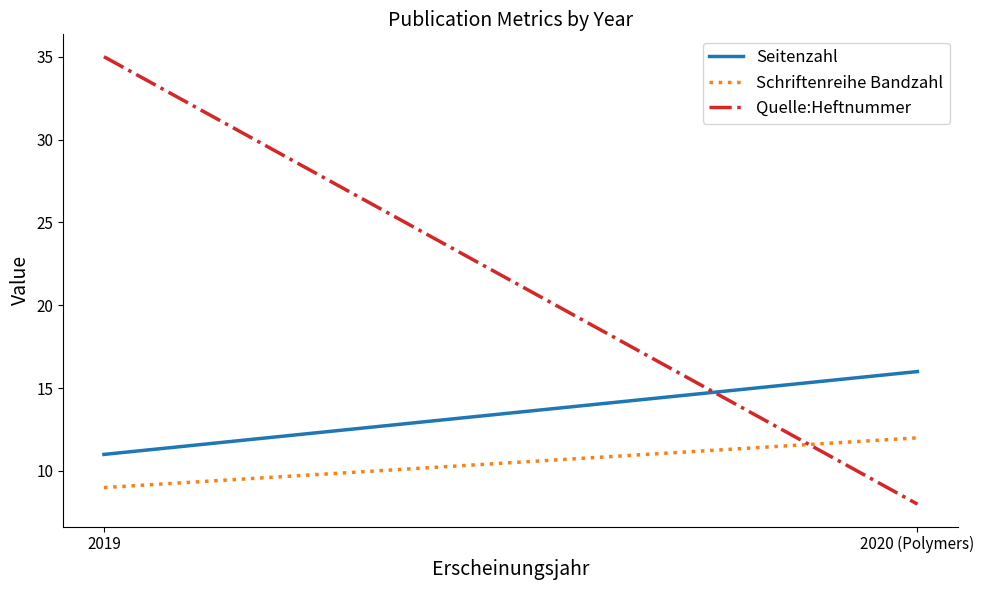

At which label does Schriftenreihe Bandzahl reach its minimum?

2019